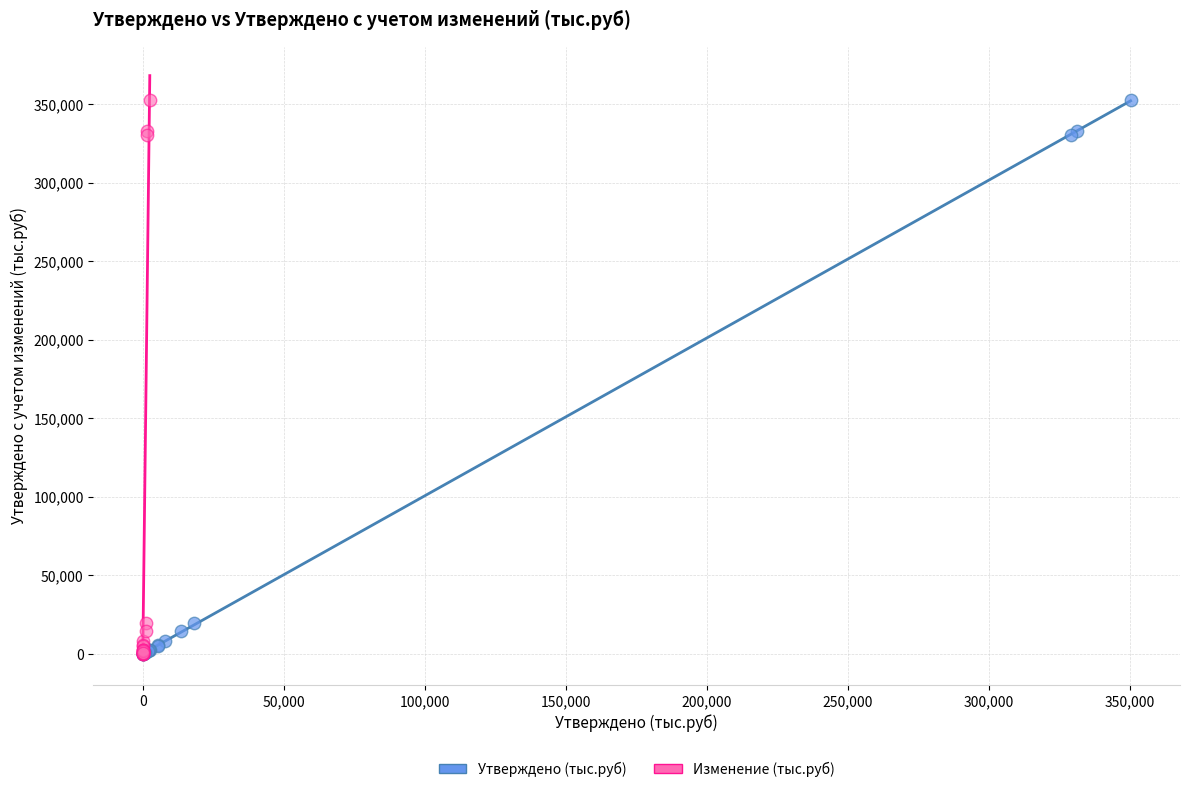

What are all the series names shown in the legend?

Утверждено (тыс.руб), Изменение (тыс.руб)